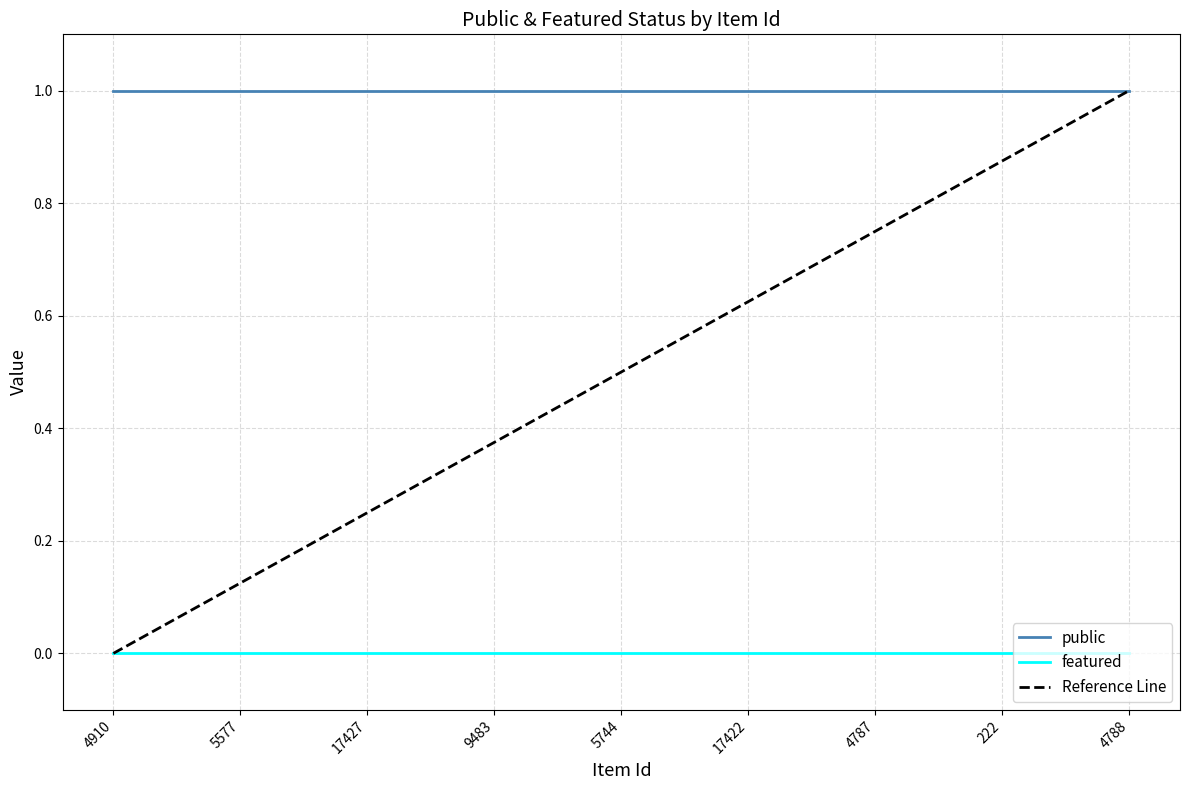

At which category does the chart reach its minimum across all series?

4910